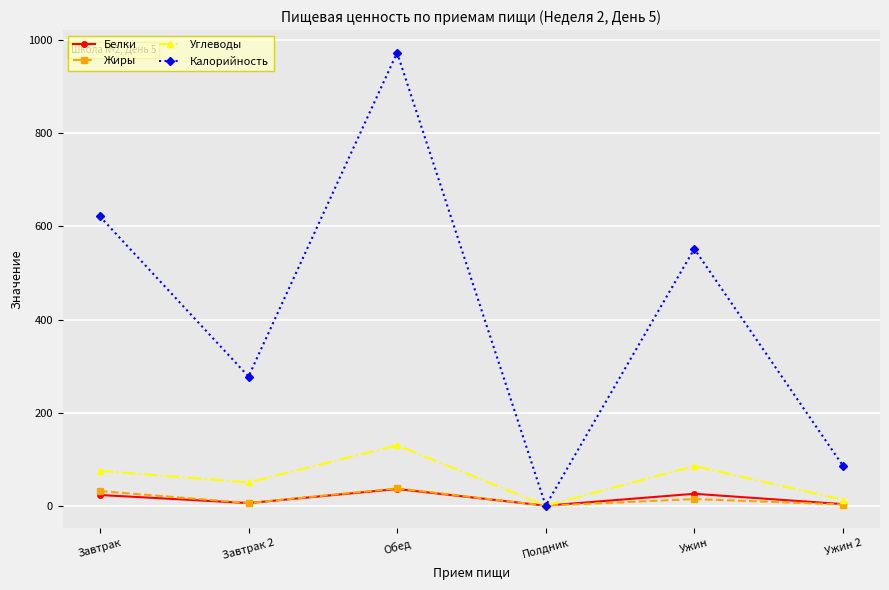

Is this an area chart (filled region under the line)?

No